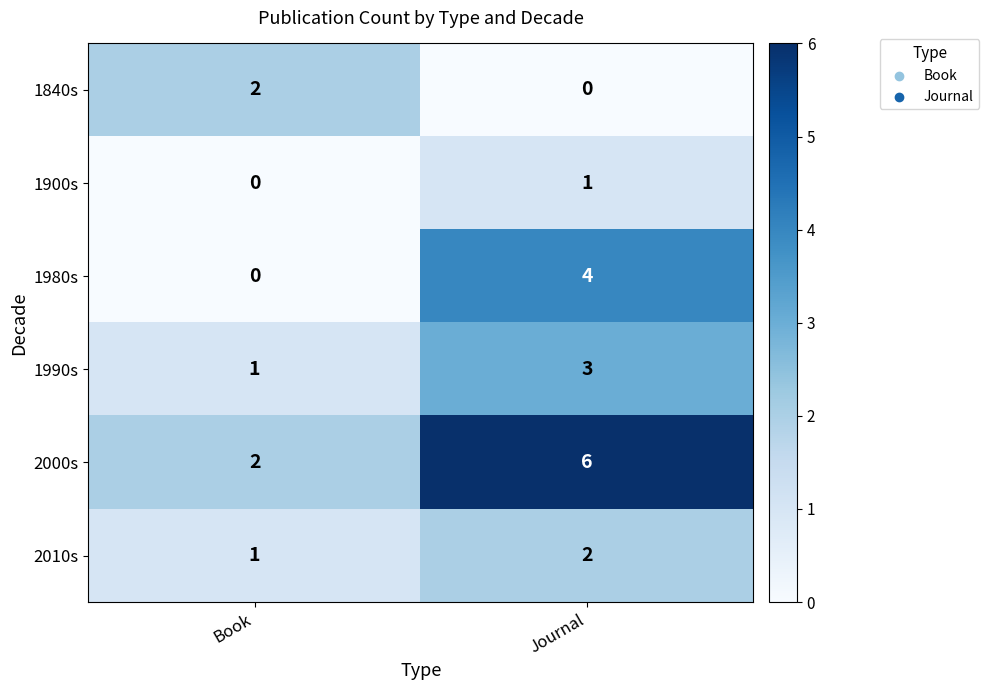

What is the greatest value displayed?

6